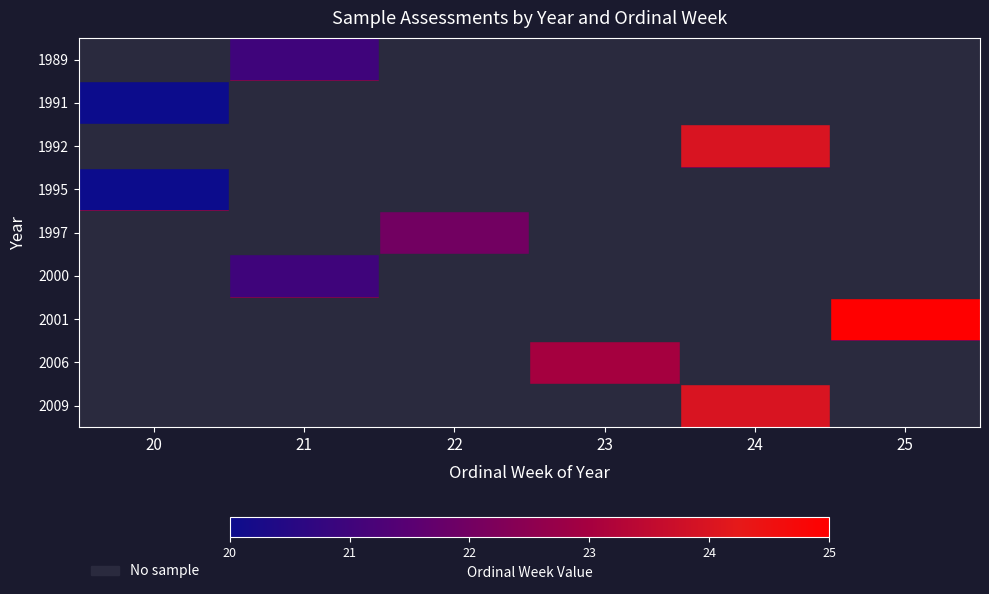

Reading right to left, extract all data points from this chart.

1989: 25=22.5	24=22.5	23=22.5	22=22.5	21=21.0	20=22.5
1991: 25=22.5	24=22.5	23=22.5	22=22.5	21=22.5	20=20.0
1992: 25=22.5	24=24.0	23=22.5	22=22.5	21=22.5	20=22.5
1995: 25=22.5	24=22.5	23=22.5	22=22.5	21=22.5	20=20.0
1997: 25=22.5	24=22.5	23=22.5	22=22.0	21=22.5	20=22.5
2000: 25=22.5	24=22.5	23=22.5	22=22.5	21=21.0	20=22.5
2001: 25=25.0	24=22.5	23=22.5	22=22.5	21=22.5	20=22.5
2006: 25=22.5	24=22.5	23=23.0	22=22.5	21=22.5	20=22.5
2009: 25=22.5	24=24.0	23=22.5	22=22.5	21=22.5	20=22.5